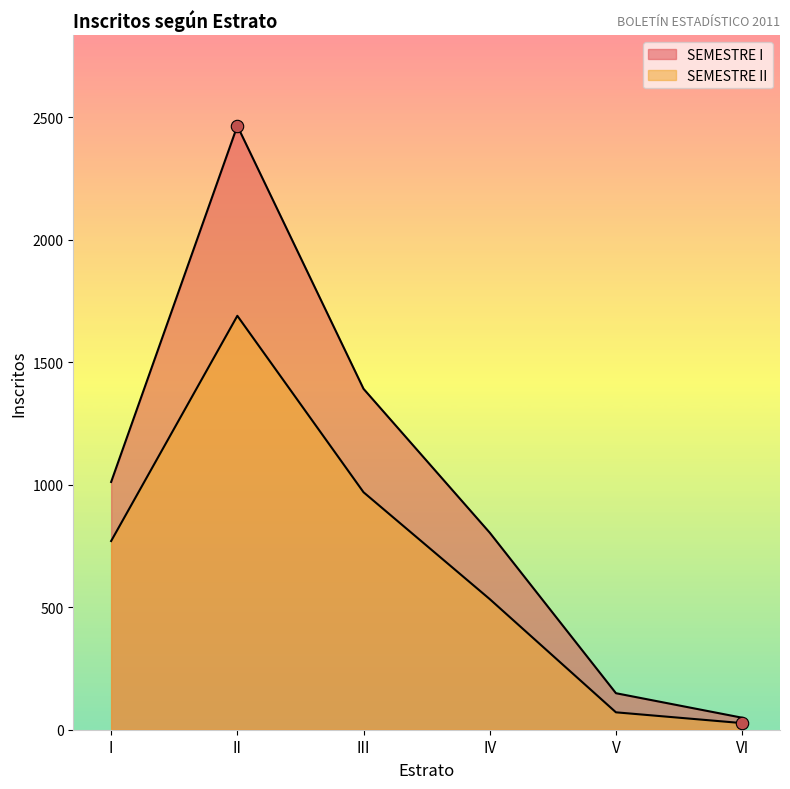

What are all the series names shown in the legend?

SEMESTRE I, SEMESTRE II